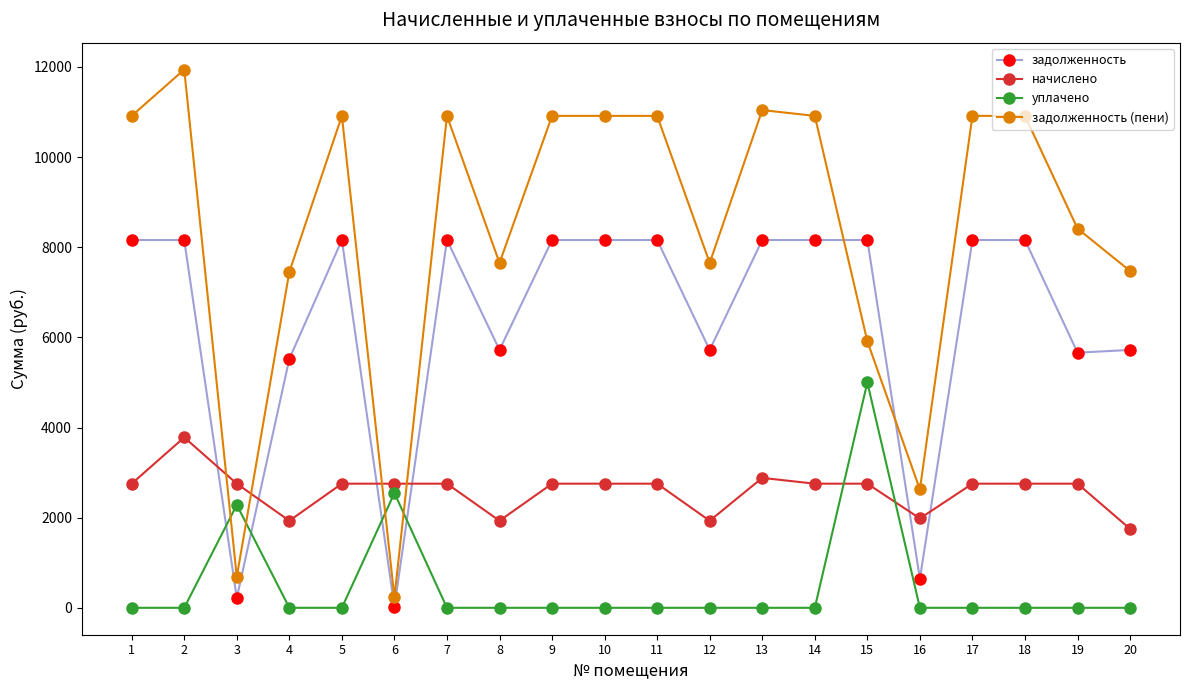

What is the average value of the уплачено series?

491.5